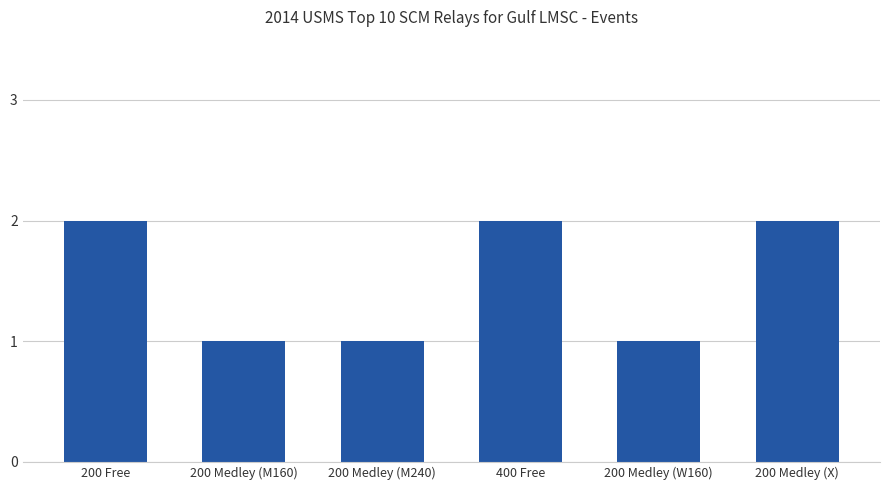

The chart shows a value of 2 at 200 Free. True or false?

True